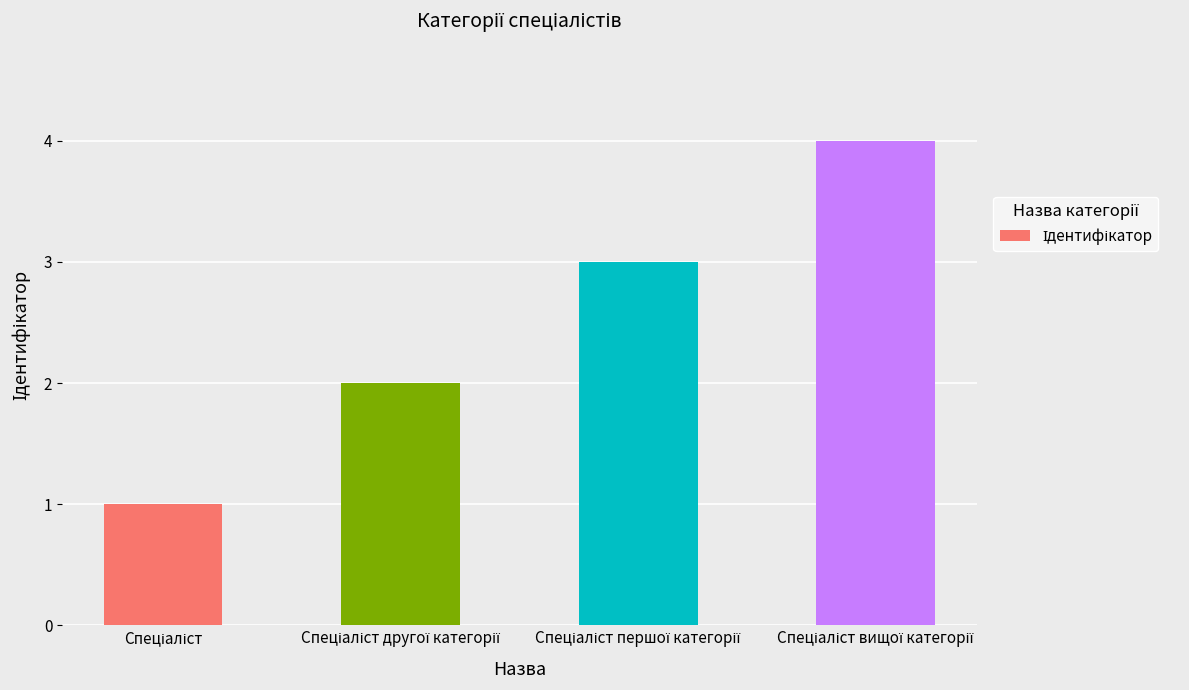

What is the difference between the maximum and minimum values?

3